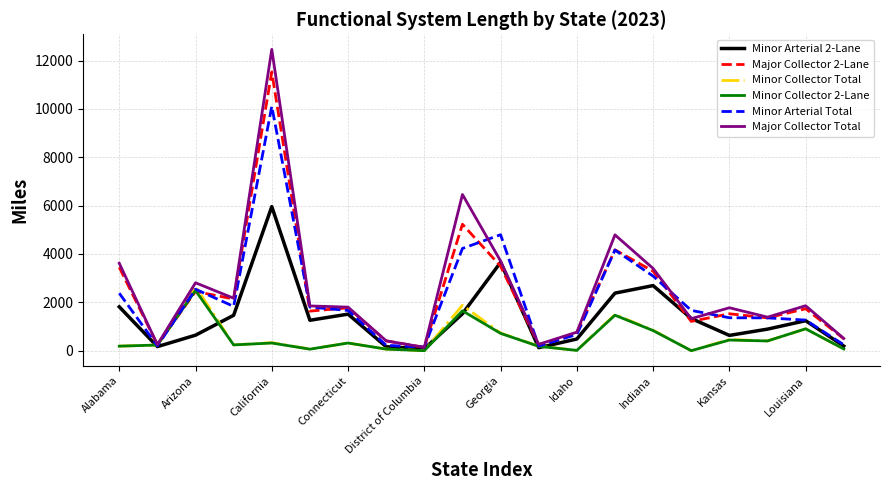

What is the average value of the Major Collector 2-Lane series?

2361.8